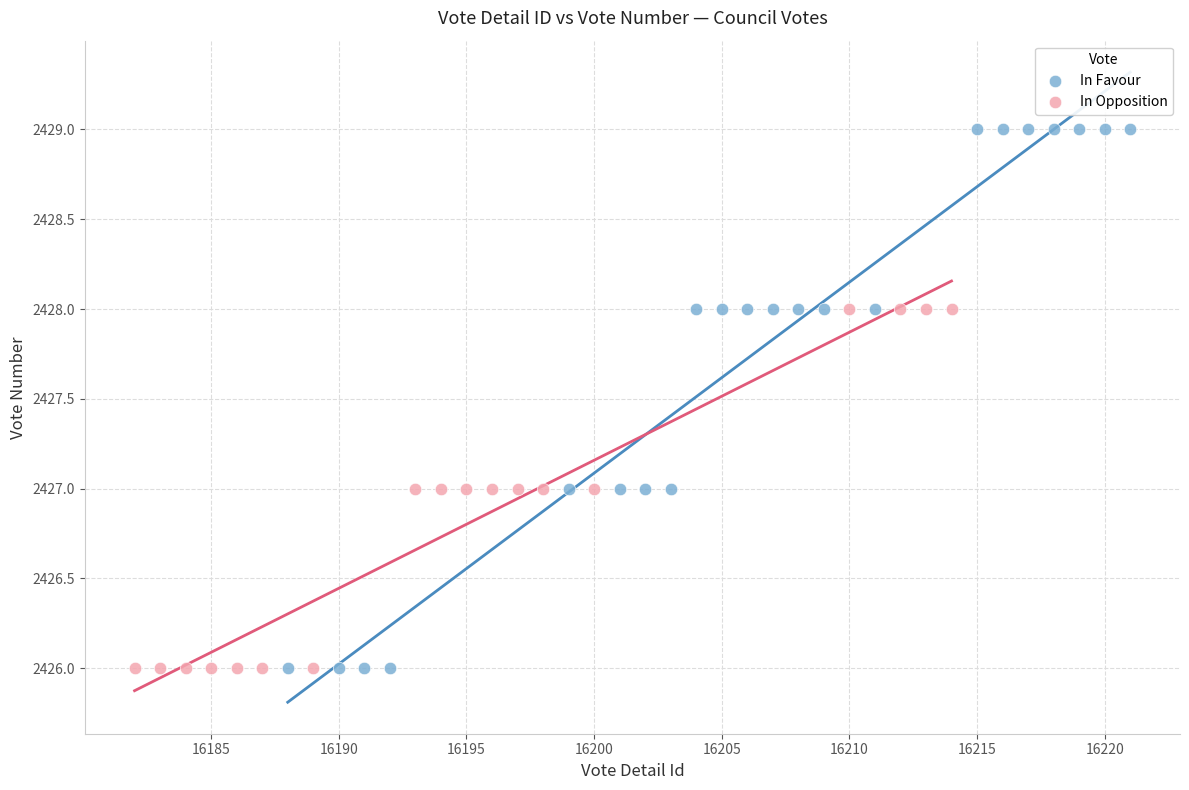

Which series has the widest spread of Y values?

In Favour